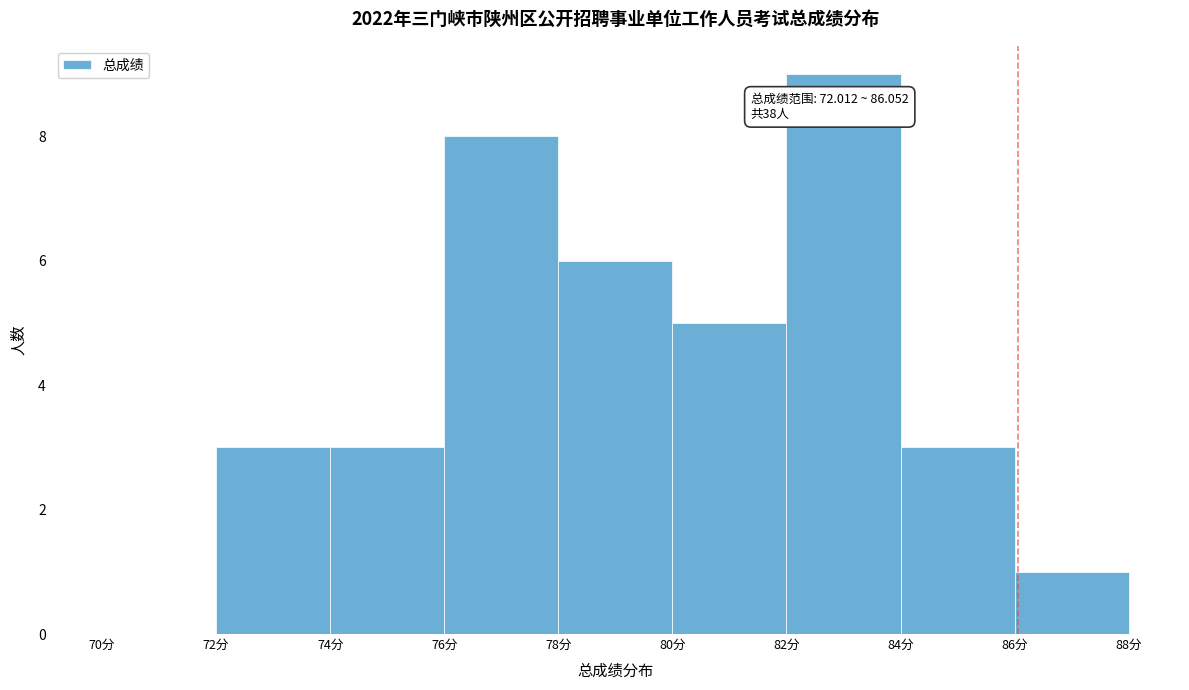

Which range on the x-axis has the tallest bar?

82 to 84